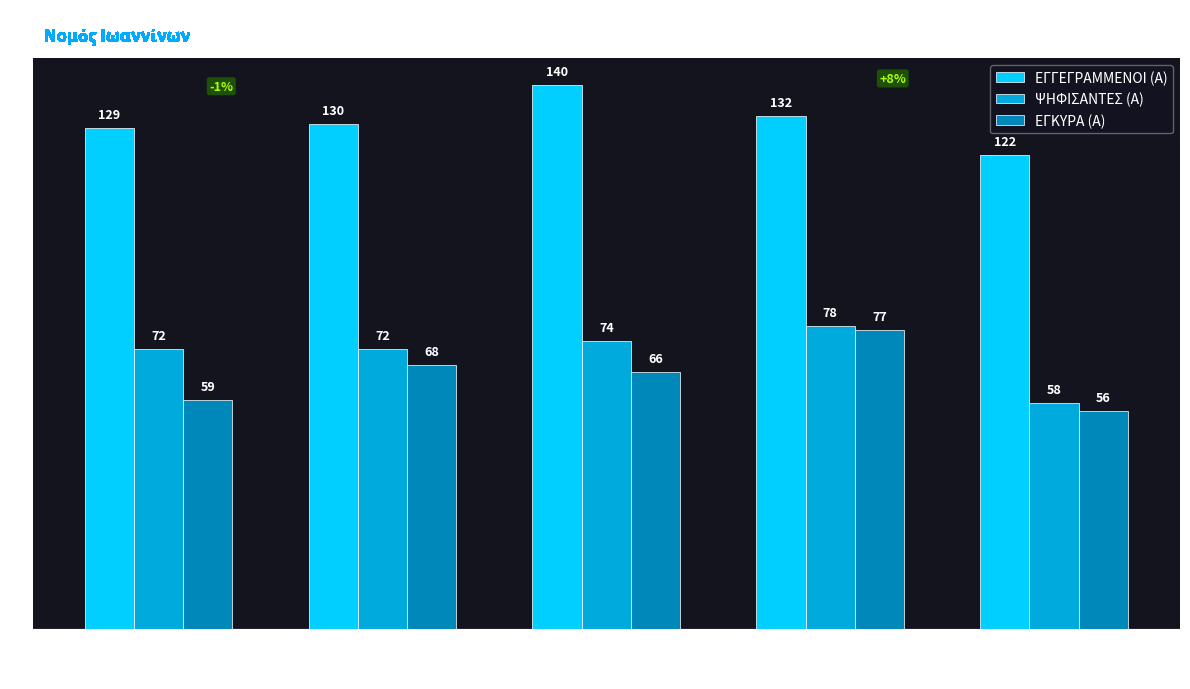

Read the ΕΓΓΕΓΡΑΜΜΕΝΟΙ (Α) value at 1990.

130